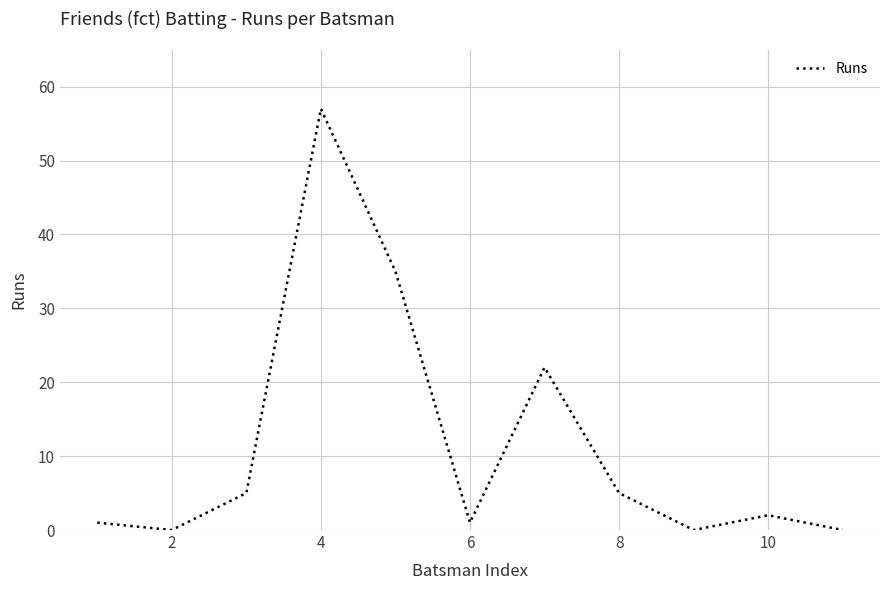

What is the greatest value displayed?

57